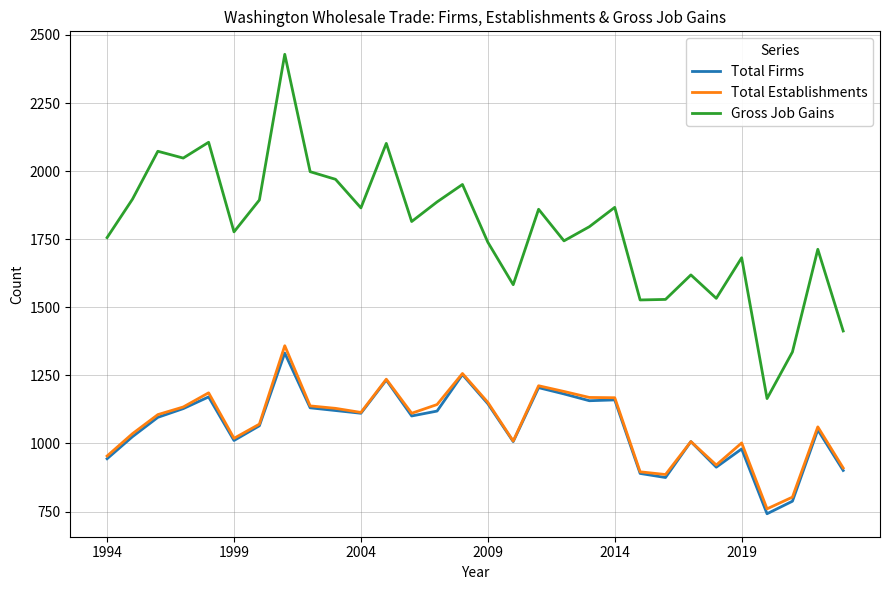

What is the smallest value displayed?

742